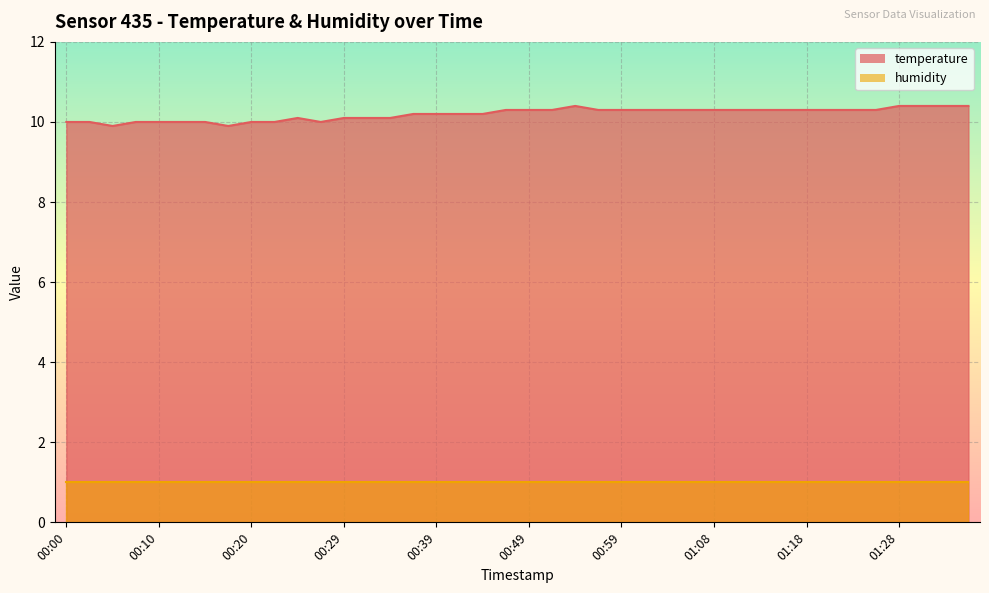

What position from the right is 01:01?

15